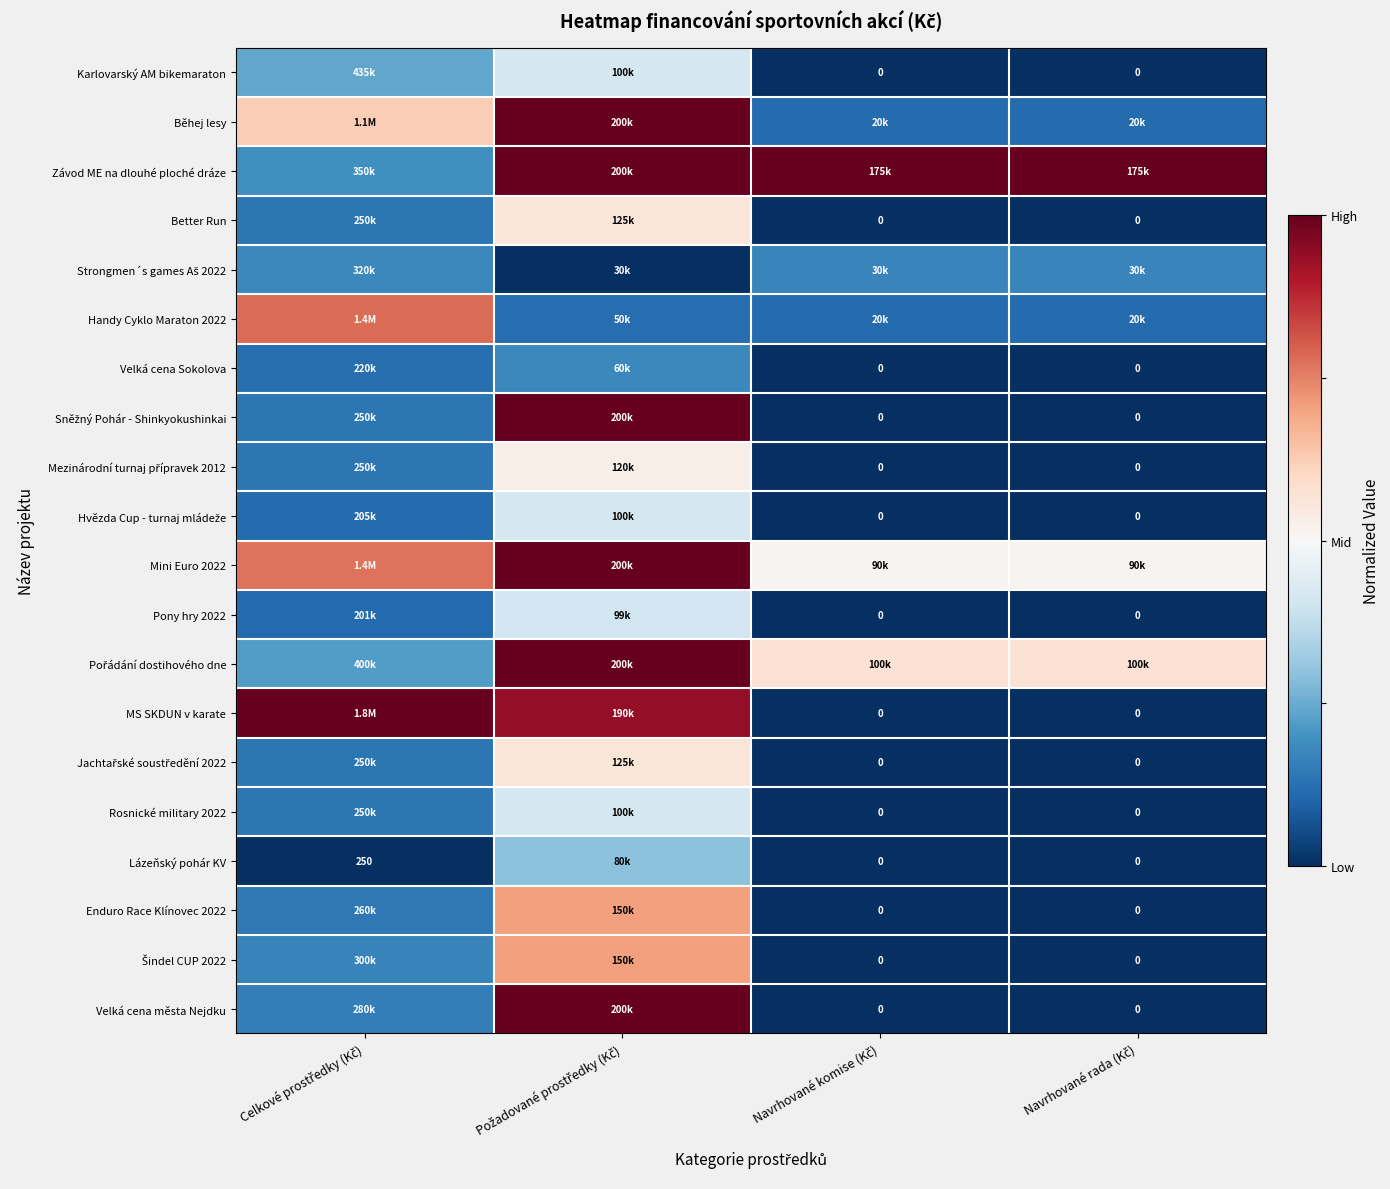

The Mini Euro 2022 series shows 0.5 at Navrhované komise (Kč). True or false?

True